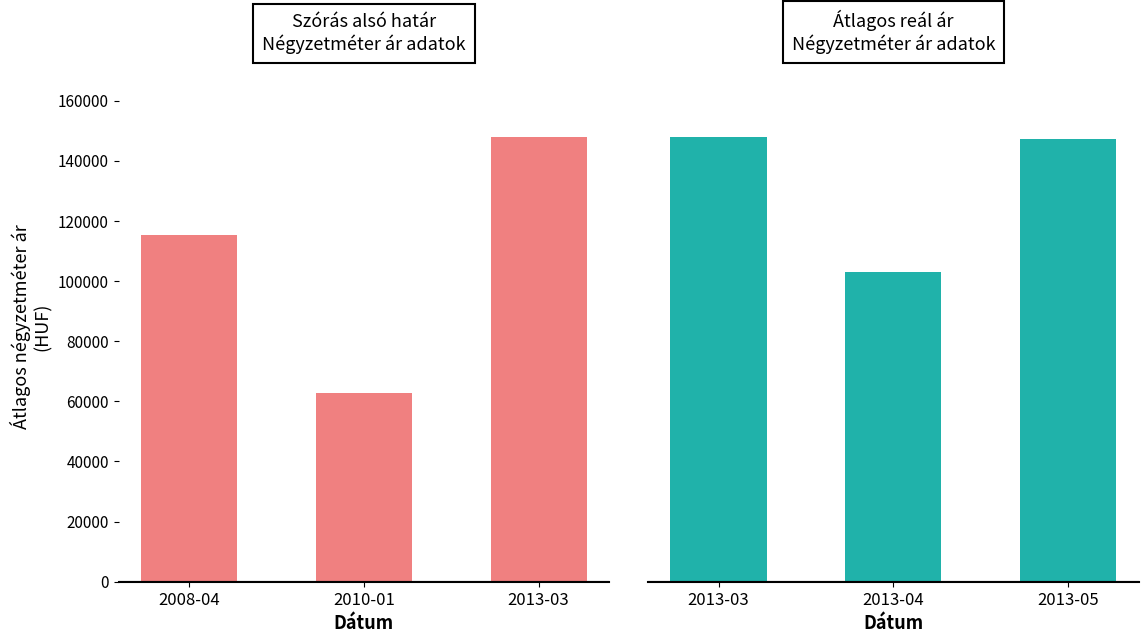

Are the bars grouped side by side (vs. stacked)?

Yes